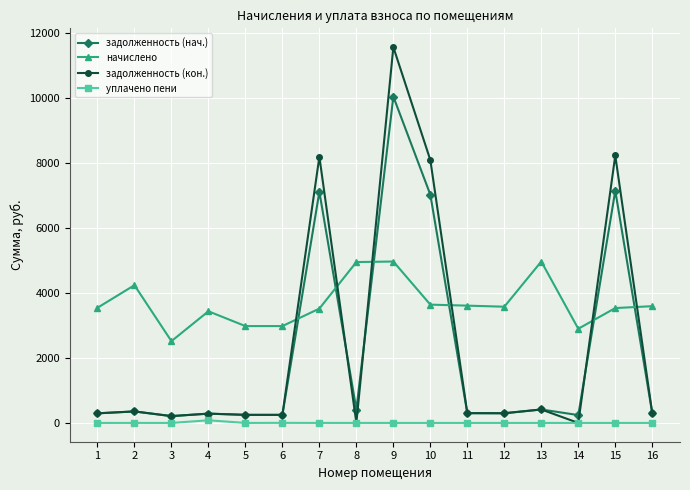

What is the spread (max minus min) of values at 1?

3543.8